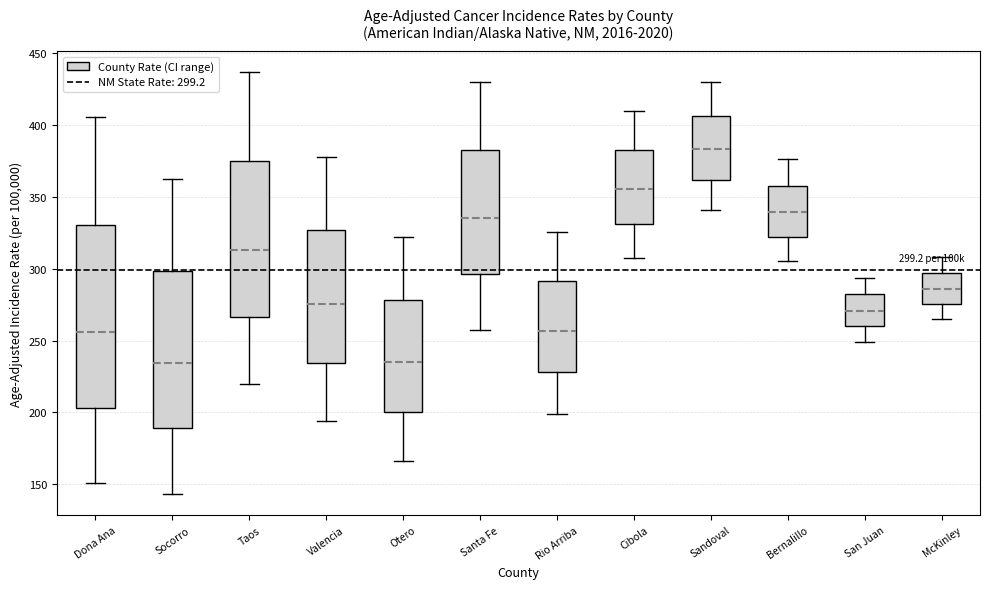

Comparing the boxes themselves (not the whiskers), which one is the tallest?

Dona Ana